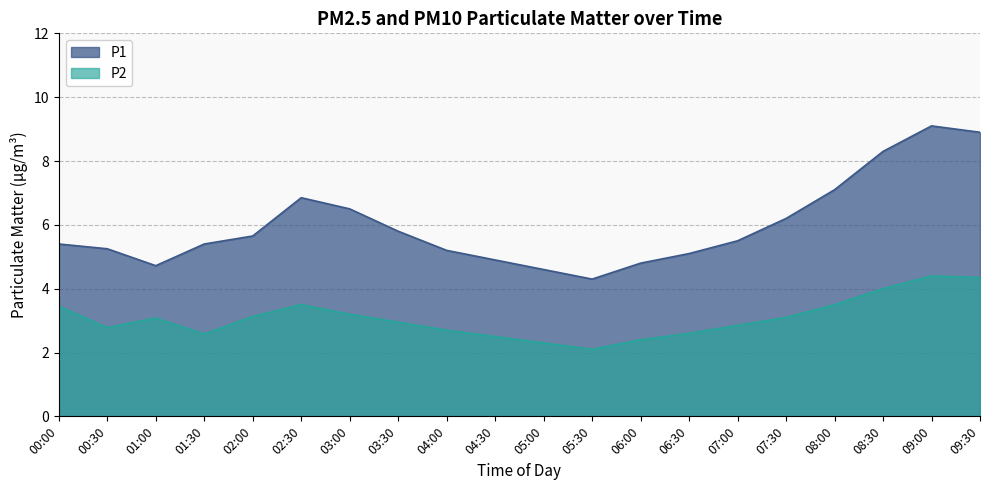

How many interior local peaks does the P1 series have?

2